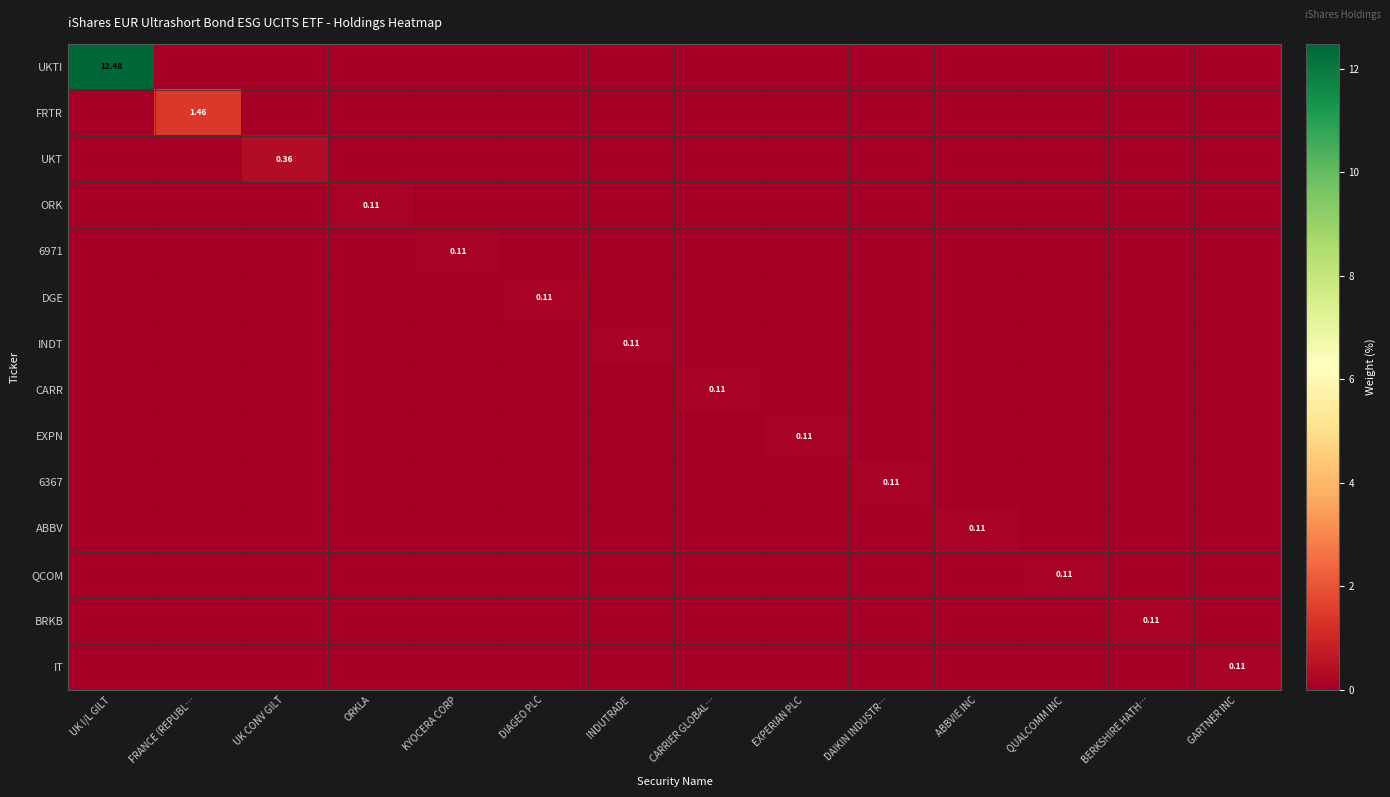

Is it true that FRTR equals 0.0 at CARRIER GLOBAL…?

True